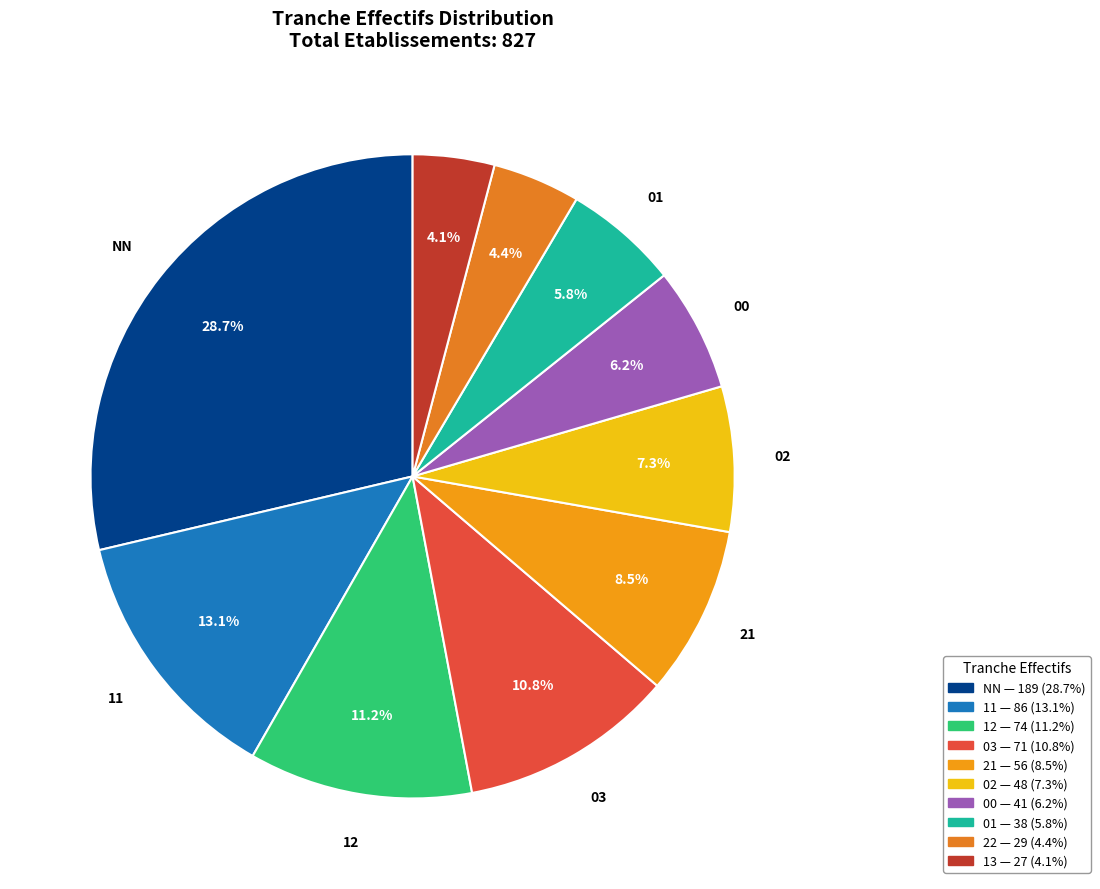

Count the number of slices in the pie.

10